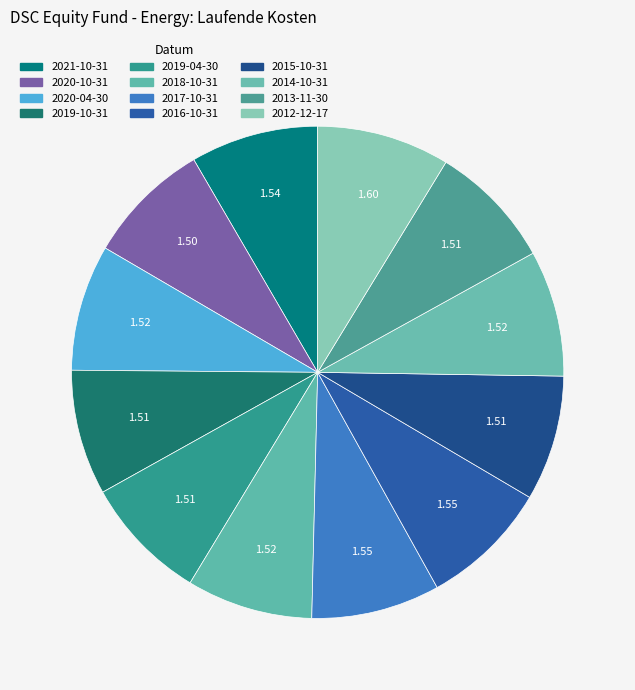

How many segments does this pie chart have?

12